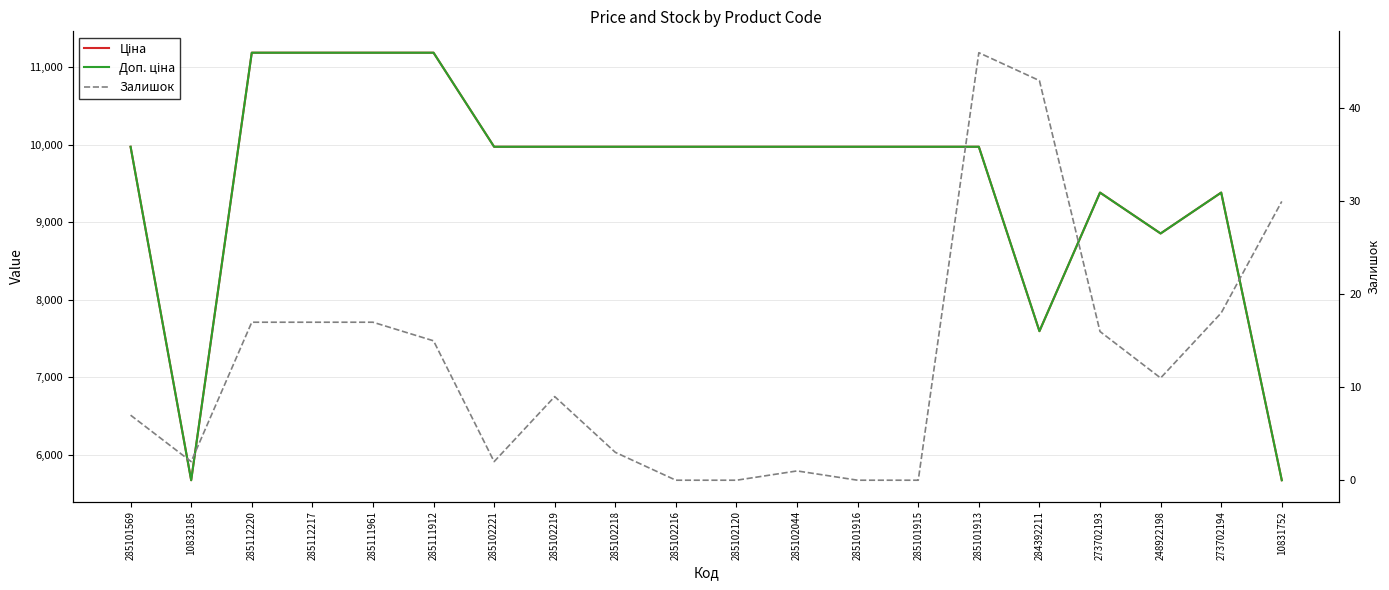

True or false: Ціна and Доп. ціна intersect in this chart.

False